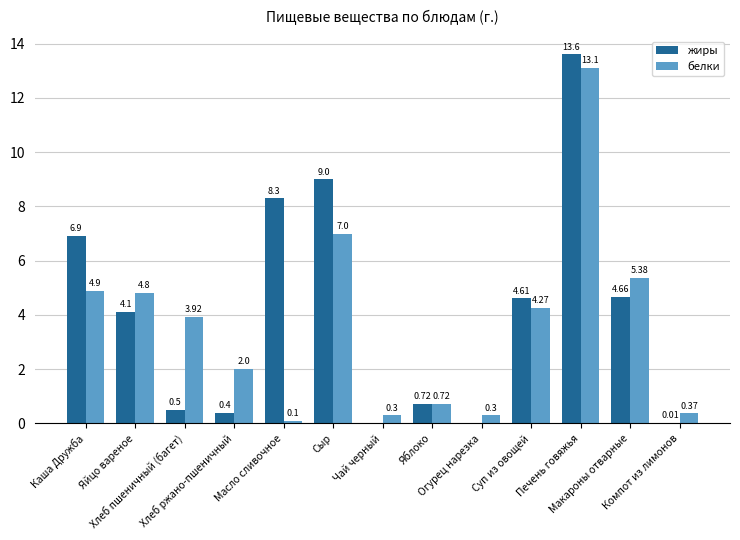

What is the sum of all белки values?

47.2